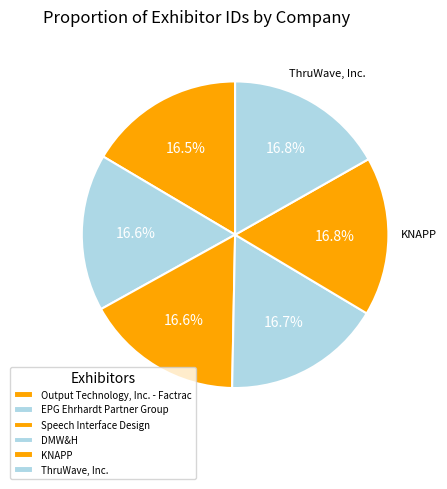

How many slices are in this pie chart?

6